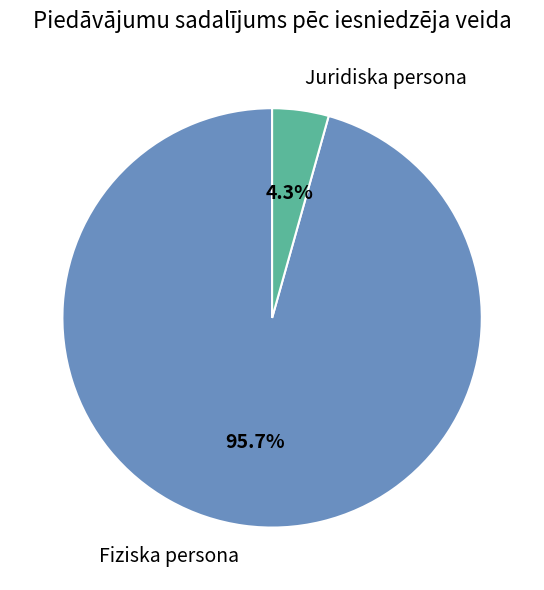

How many segments does this pie chart have?

2